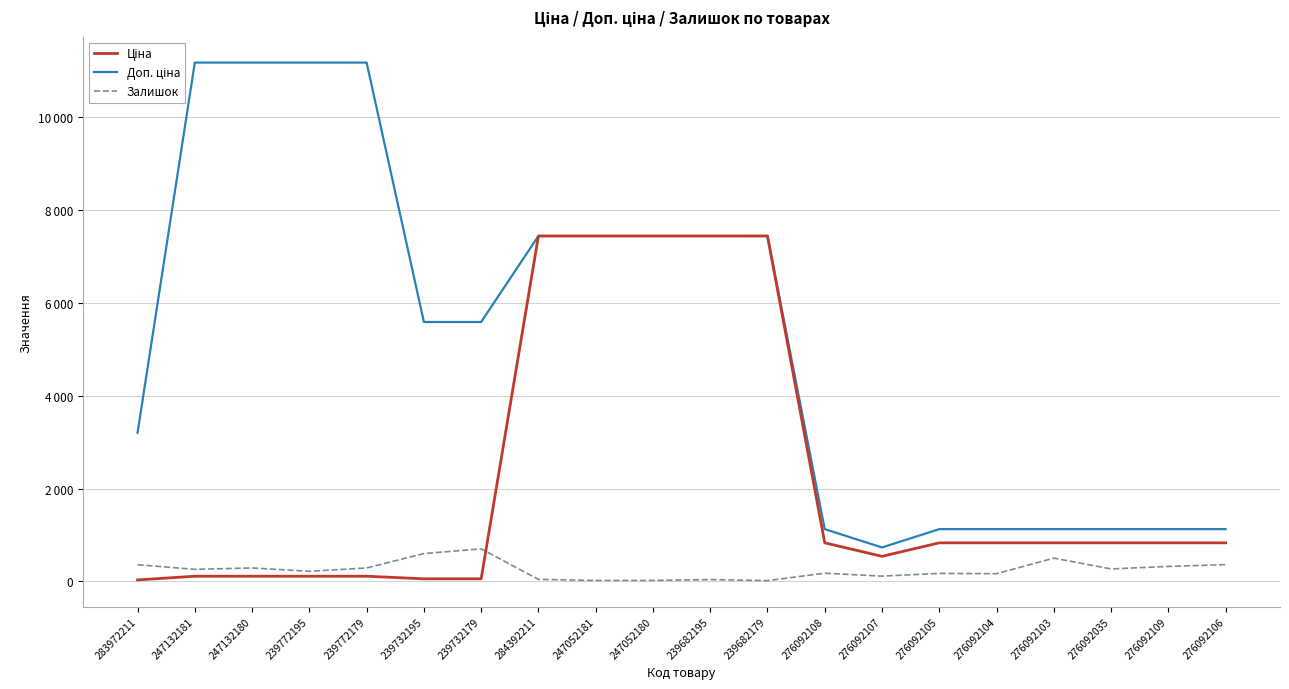

At how many categories does at least one series exceed 774?

19